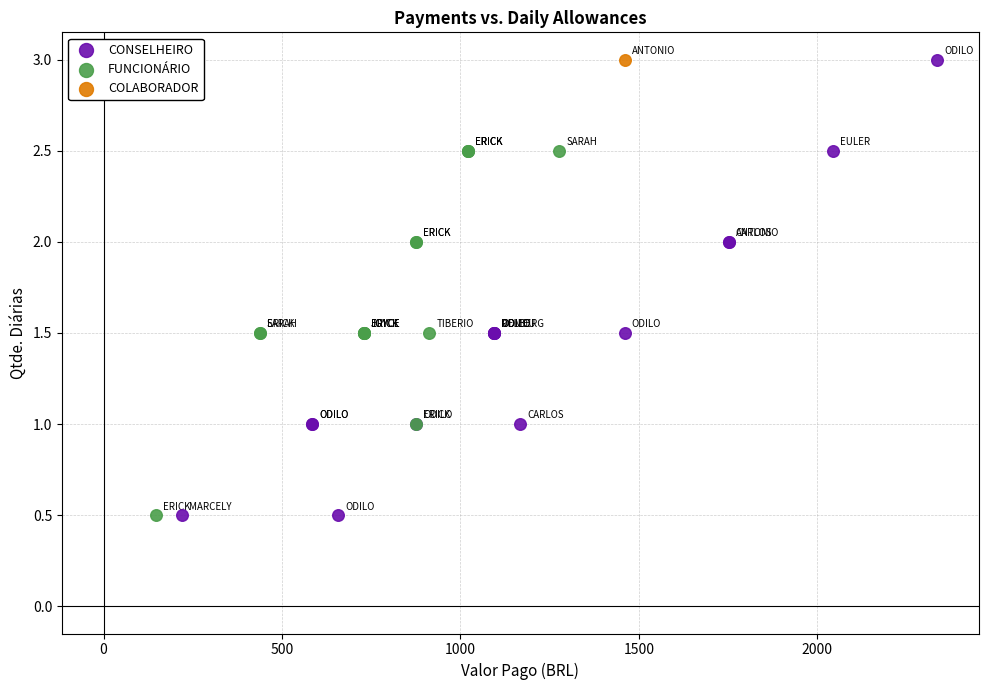

What are all the series names shown in the legend?

CONSELHEIRO, FUNCIONÁRIO, COLABORADOR